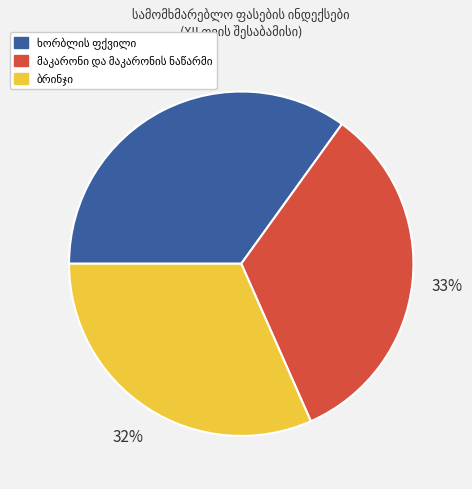

To the nearest percent, what is the difference between the largest and smallest slice percentages?

3%